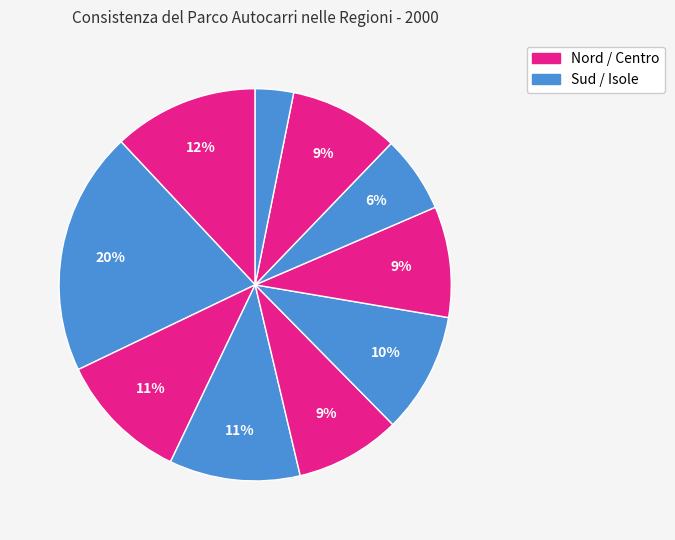

Rank the categories by value from lowest to highest.

Sardegna, Puglia, Toscana, Sicilia, Campania, Lazio, Veneto, Emilia Romagna, Piemonte, Lombardia